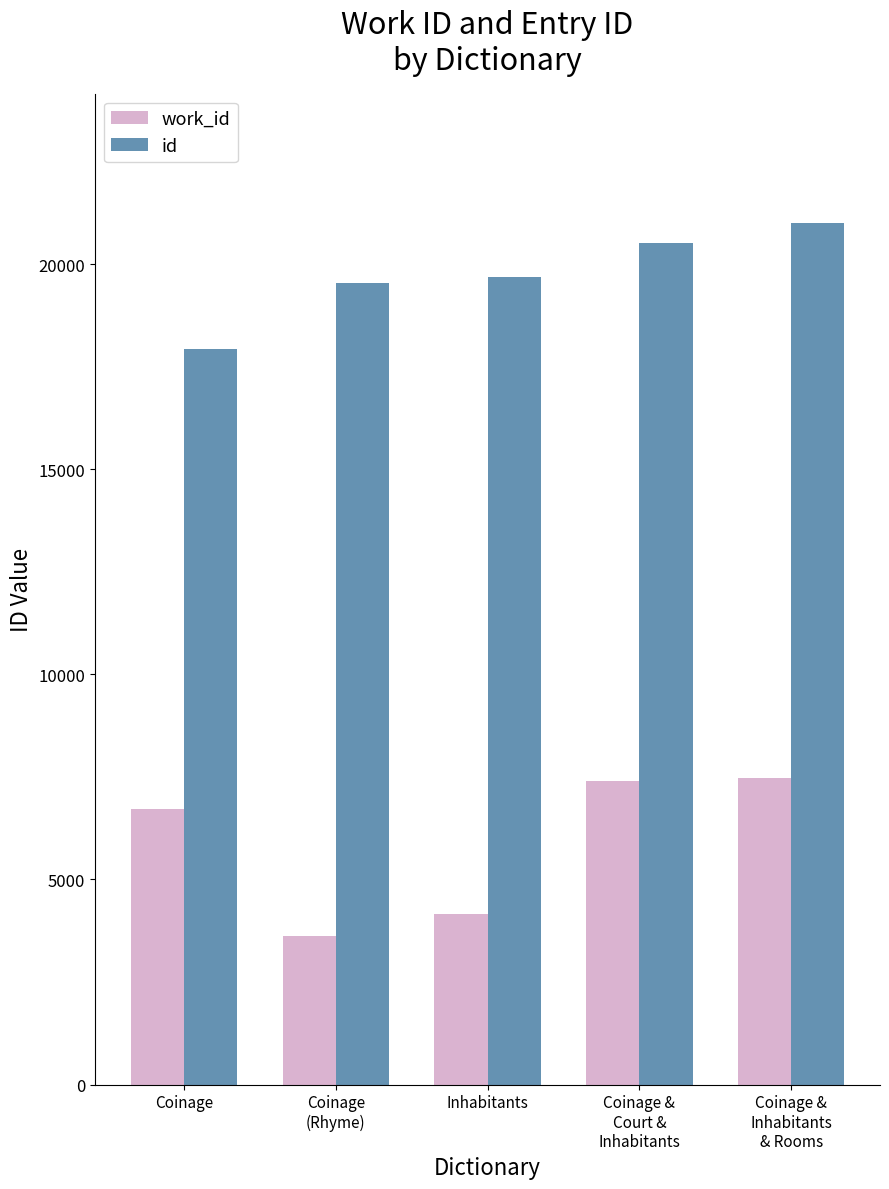

What is the lowest value of the id series?

17934